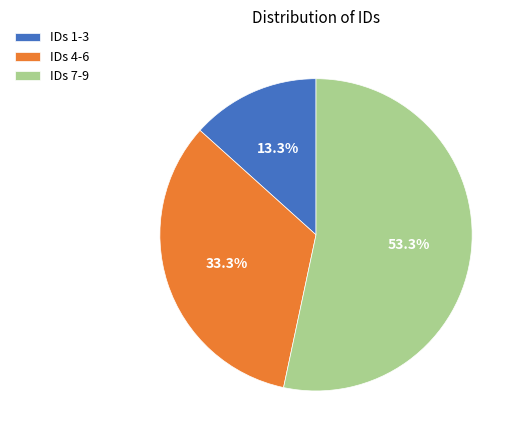

What percentage do IDs 7-9 and IDs 4-6 together represent?

86.7%